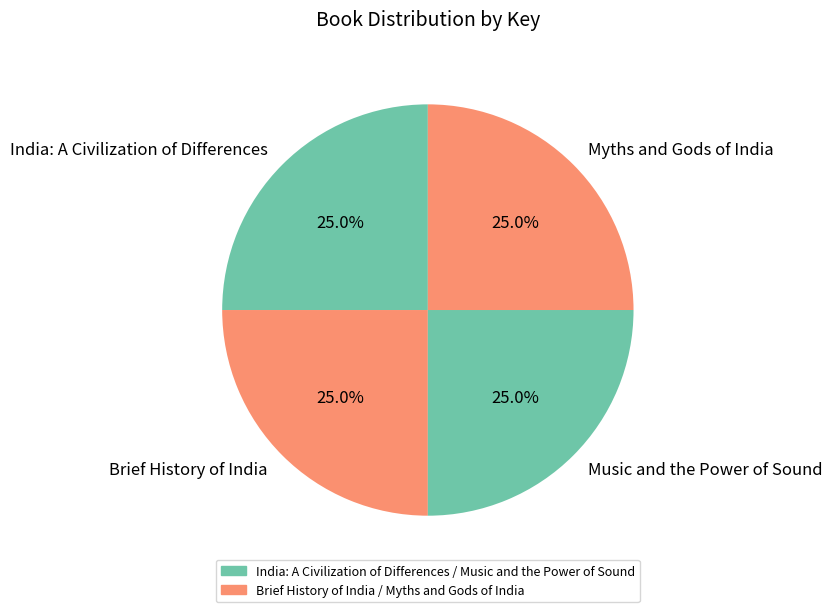

True or false: India: A Civilization of Differences accounts for 16% of the total.

False